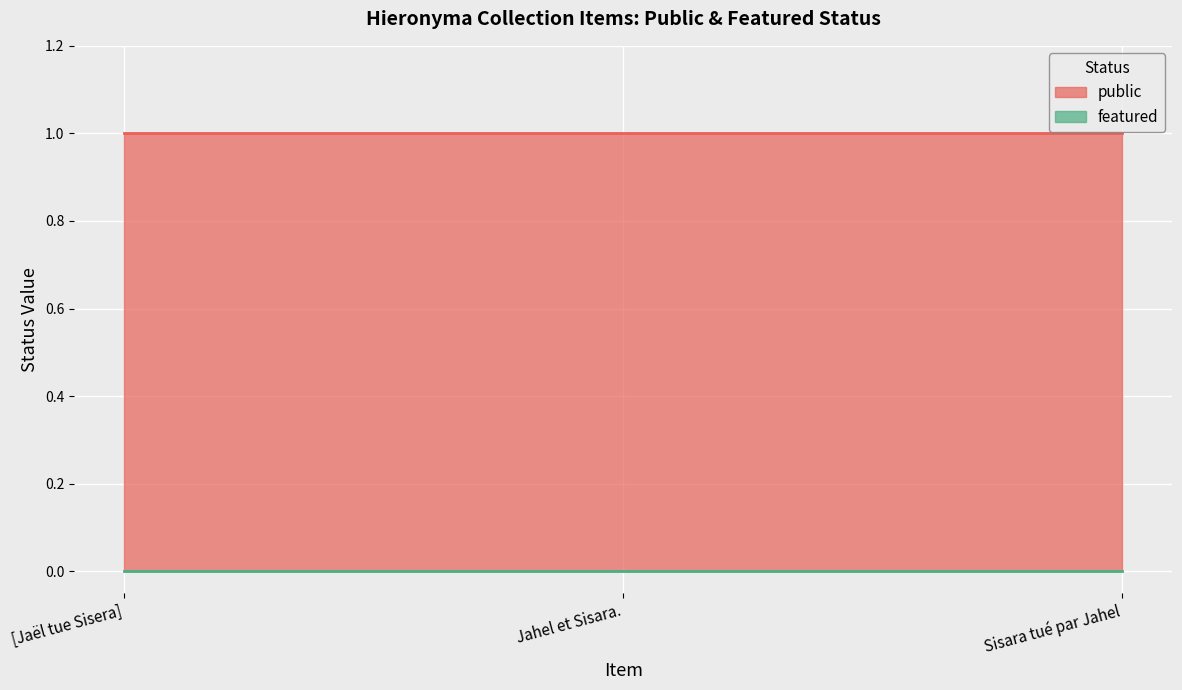

At [Jaël tue Sisera], list the series in order from smallest to largest.

featured, public